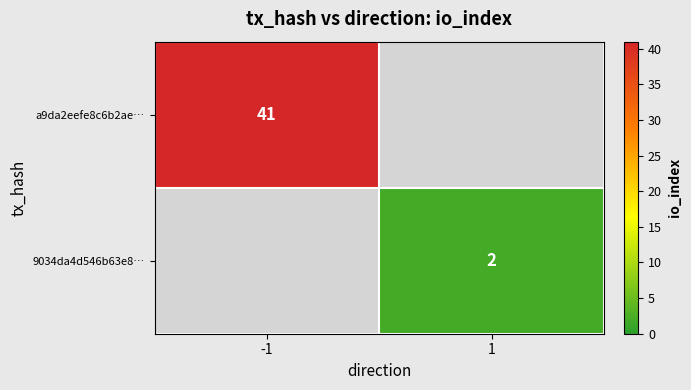

The value of 9034da4d546b63e8… at 1 is 3. True or false?

False